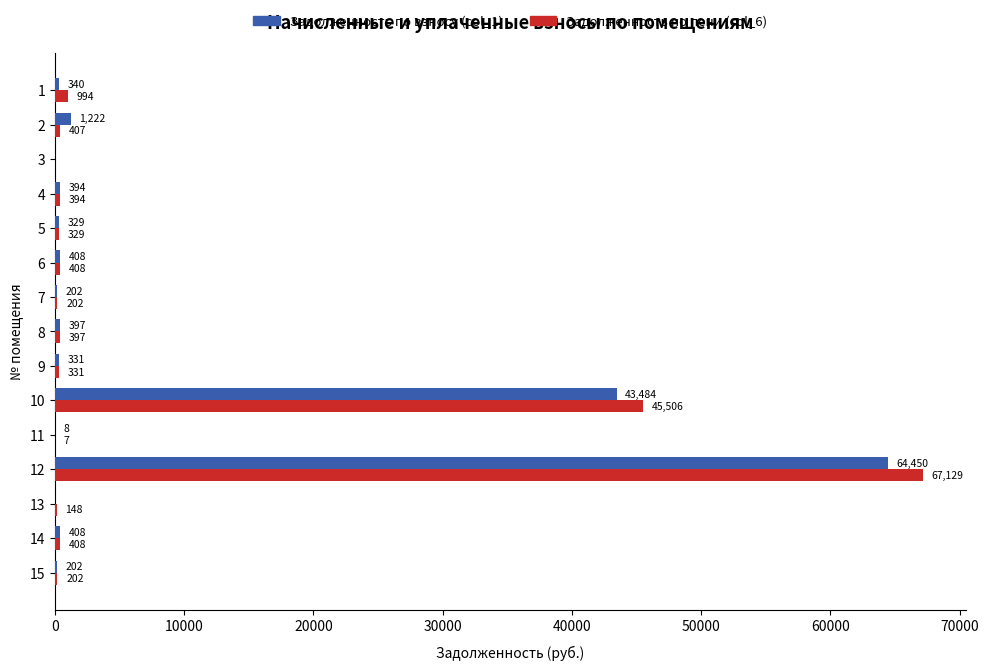

At which category is the sum across all series the highest?

12